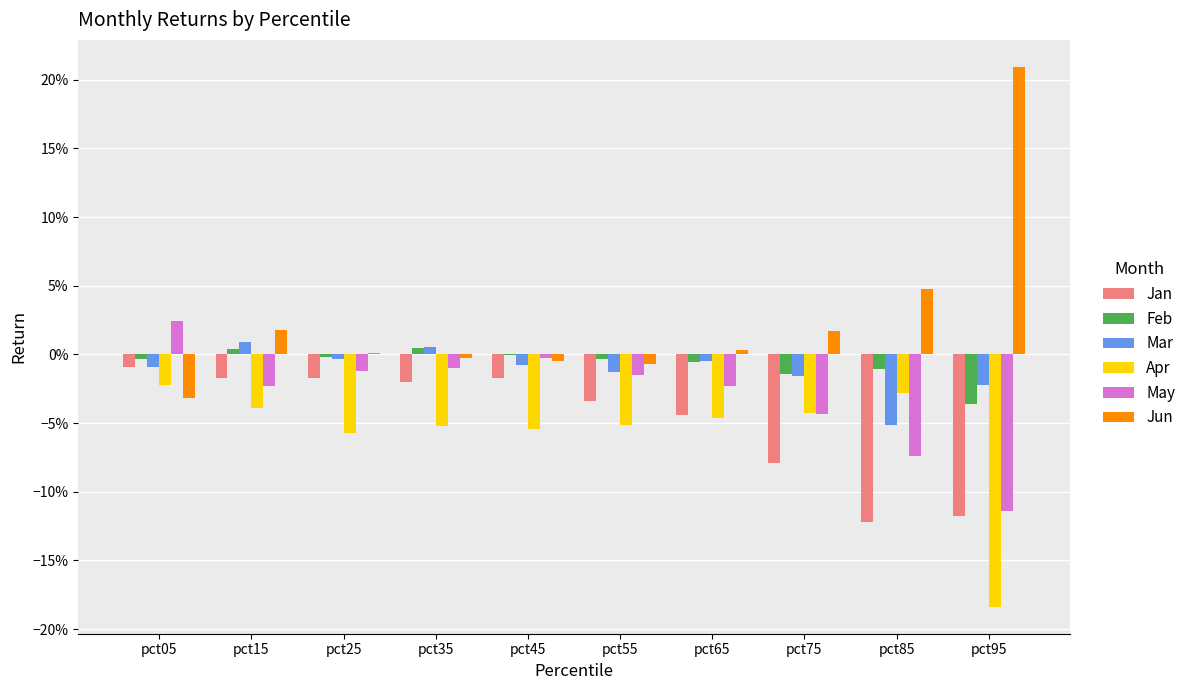

What are all the series names shown in the legend?

Jan, Feb, Mar, Apr, May, Jun